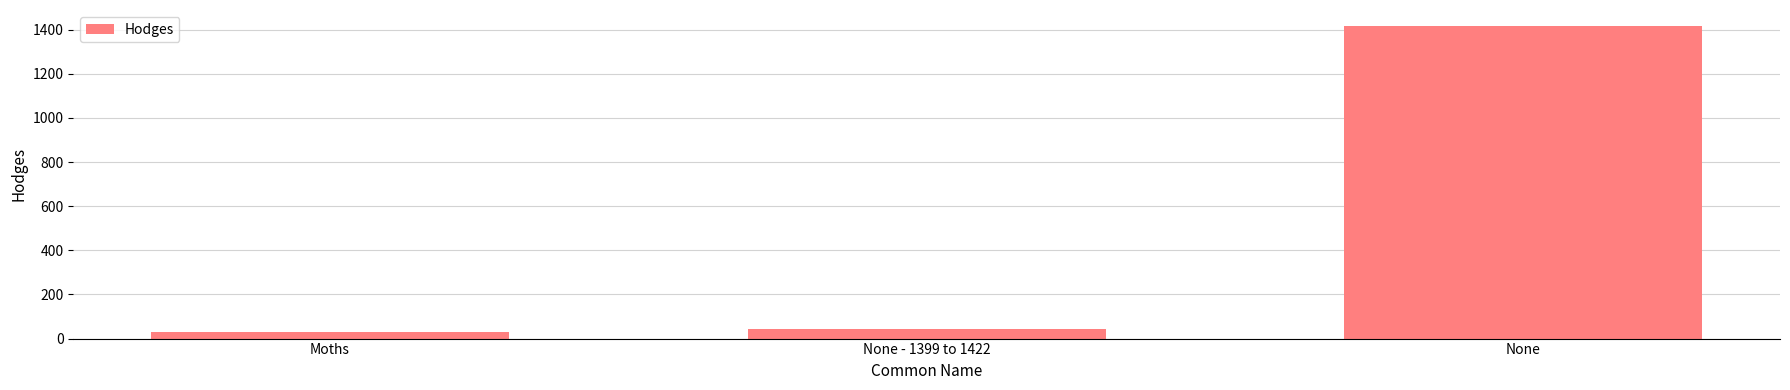

What is the change in value from None - 1399 to 1422 to None?

+1375.9